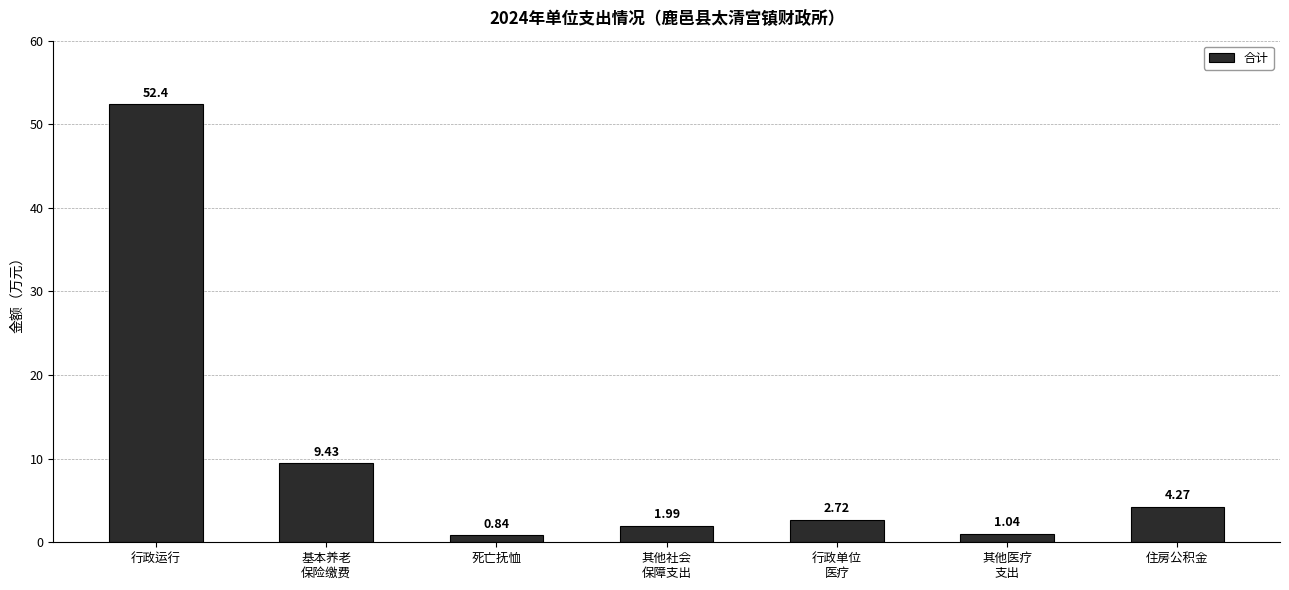

What is the greatest value displayed?

52.4